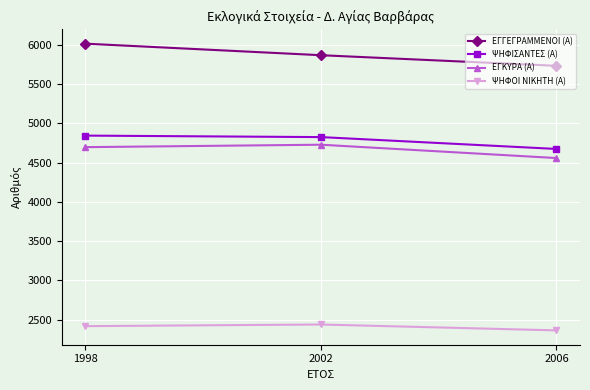

What is the approximate value of ΕΓΓΕΓΡΑΜΜΕΝΟΙ (Α) at 1998, to the nearest 10?

6020